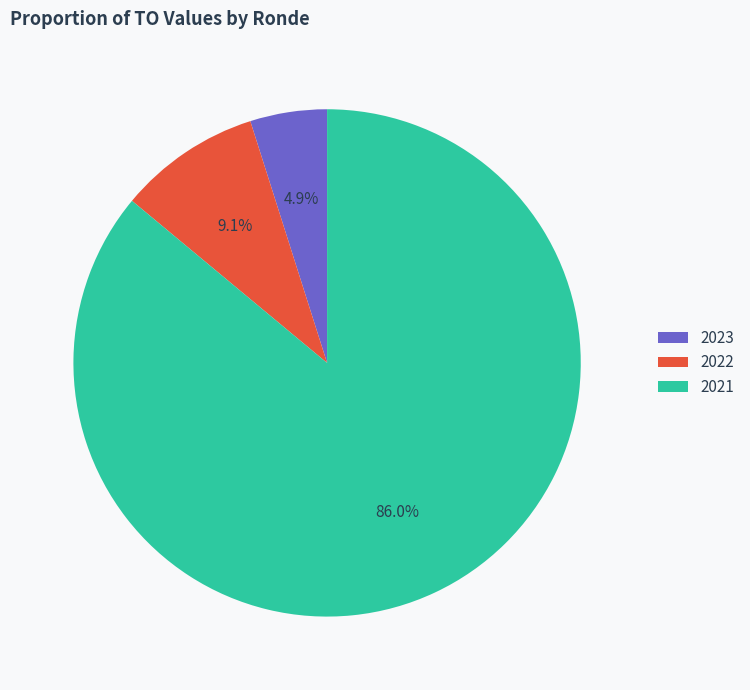

What is the ratio of the value at 2022 to the value at 2023?

1.9